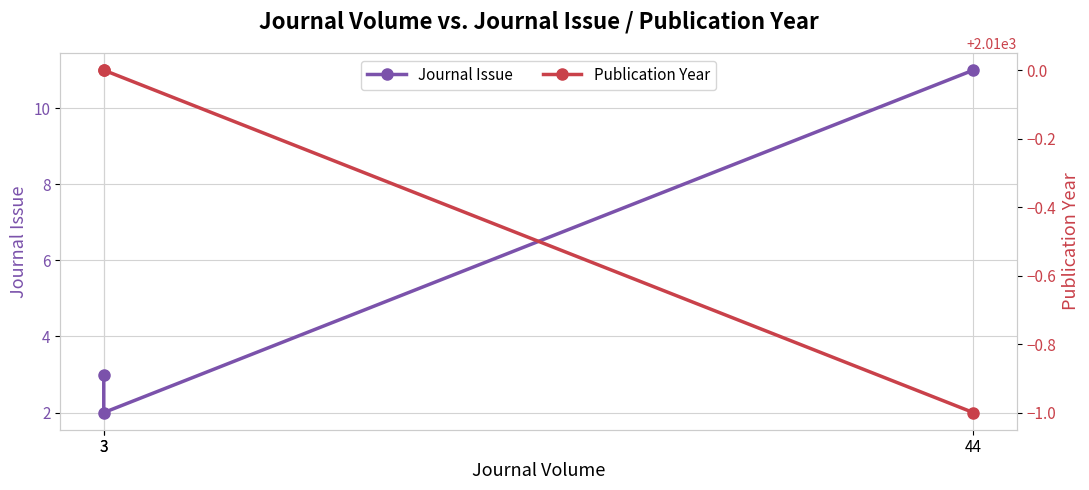

At how many categories does at least one series exceed 1978?

3